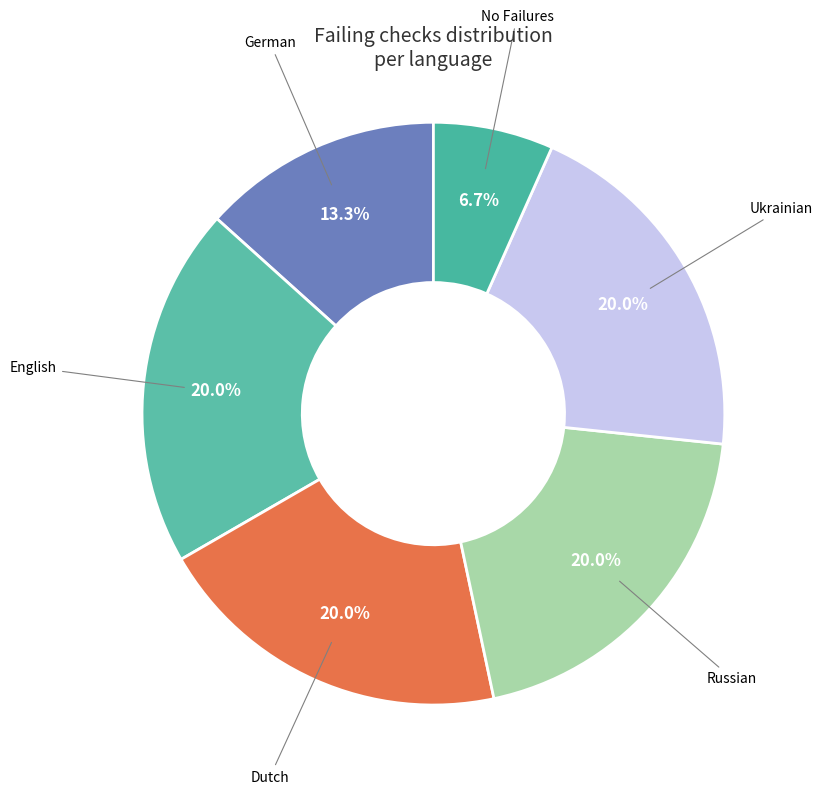

Which slice is the smallest?

No Failures